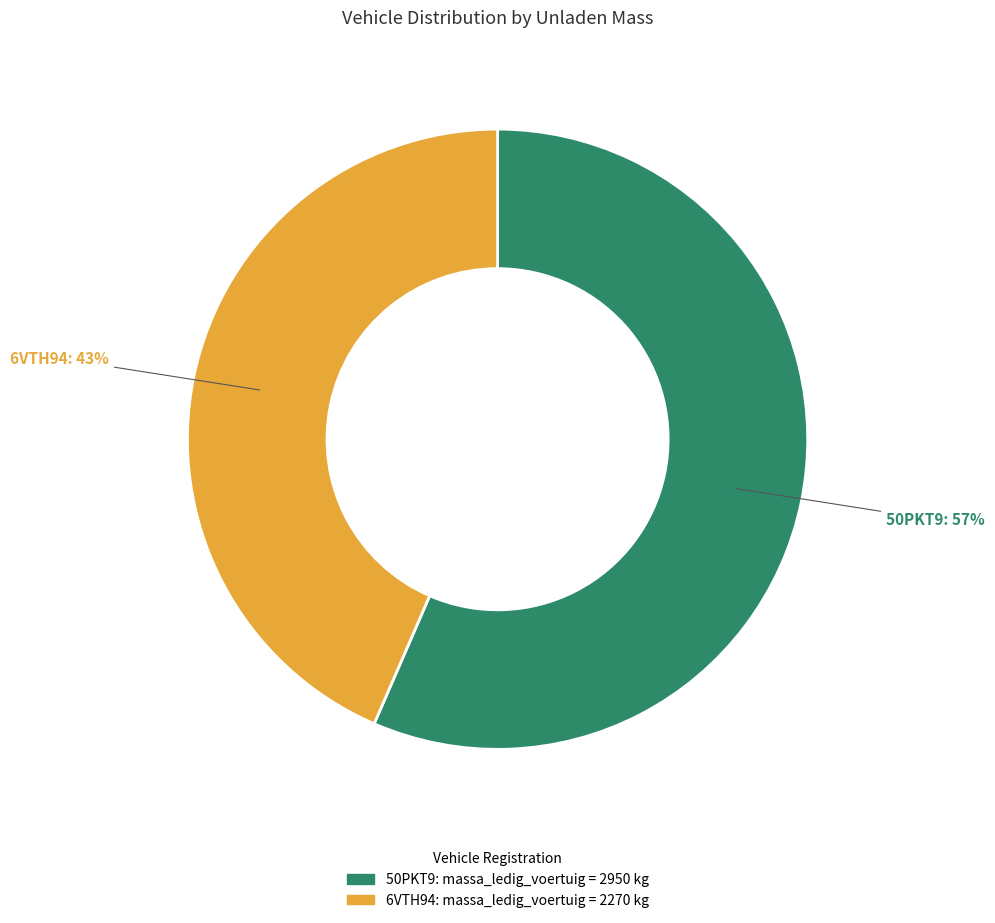

To the nearest percent, what portion does 50PKT9 represent?

57%